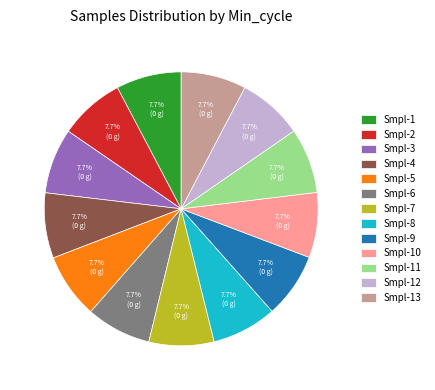

Does Smpl-1 represent more than half of the total?

No